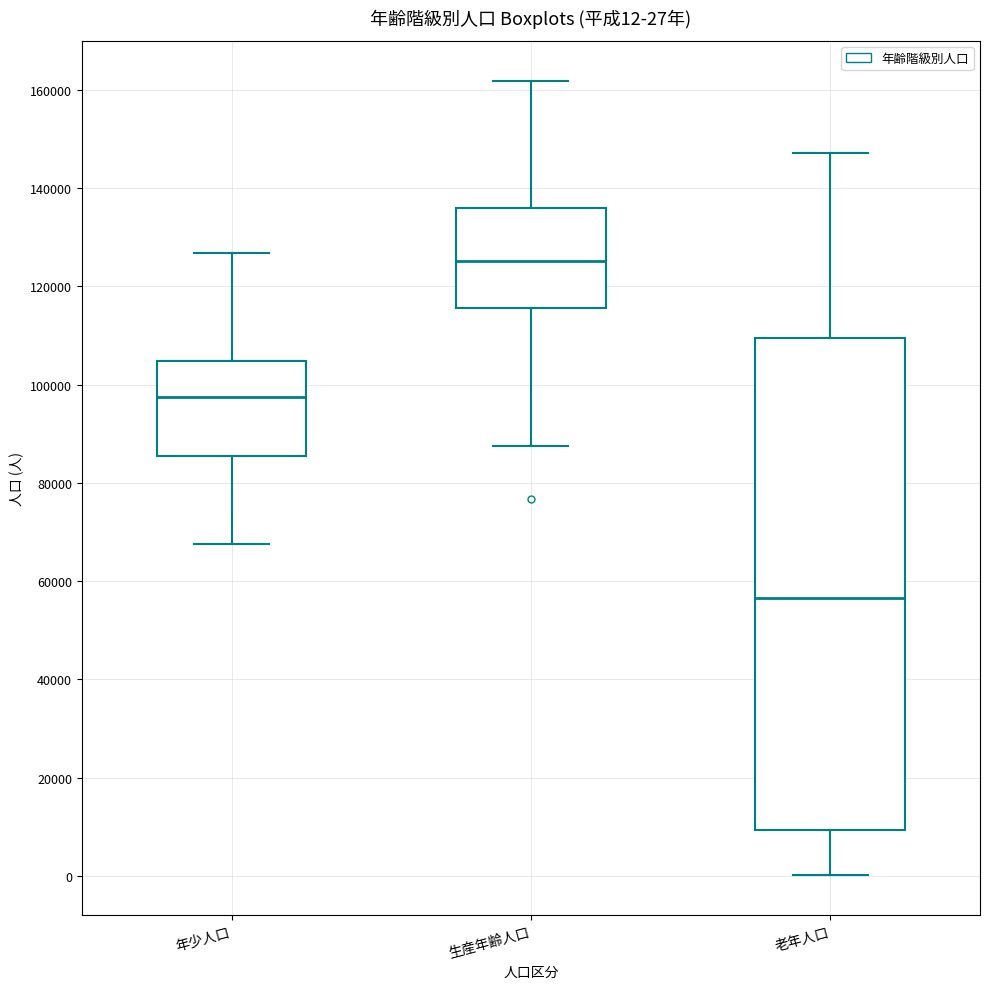

Which box's median line is the lowest?

老年人口